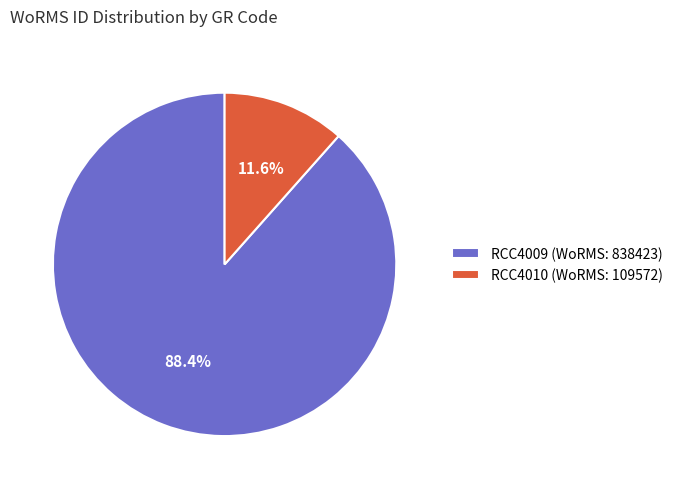

Does any single category account for the majority?

Yes